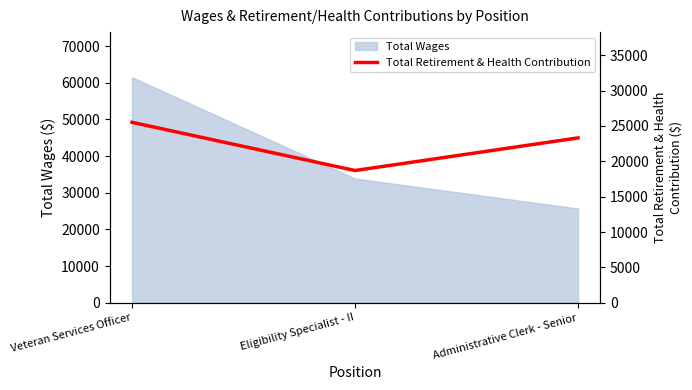

Which category has the highest value in the Total Wages series?

Veteran Services Officer